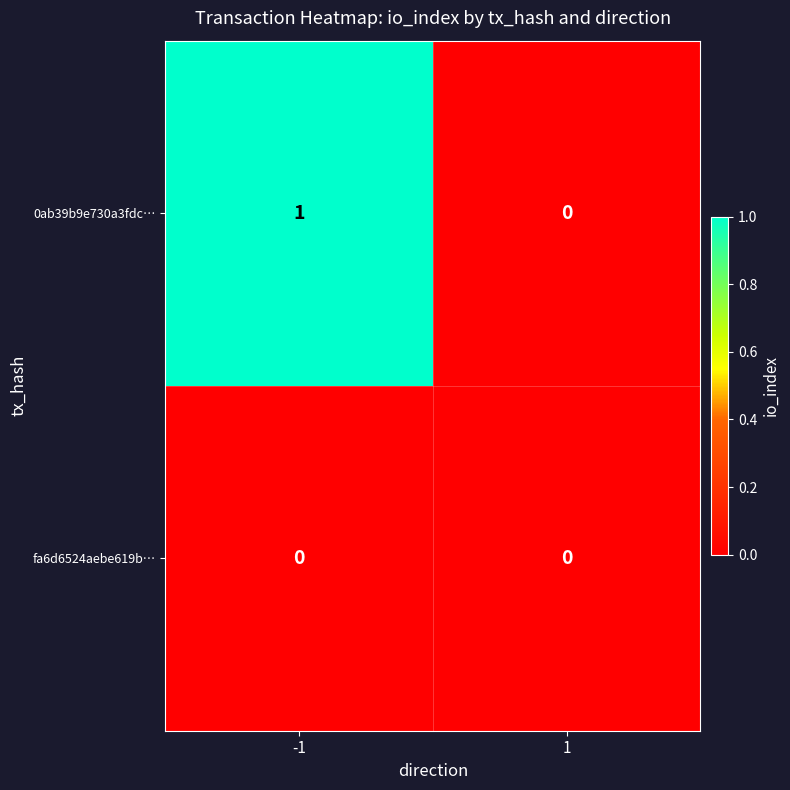

How many data points does each series have?

2